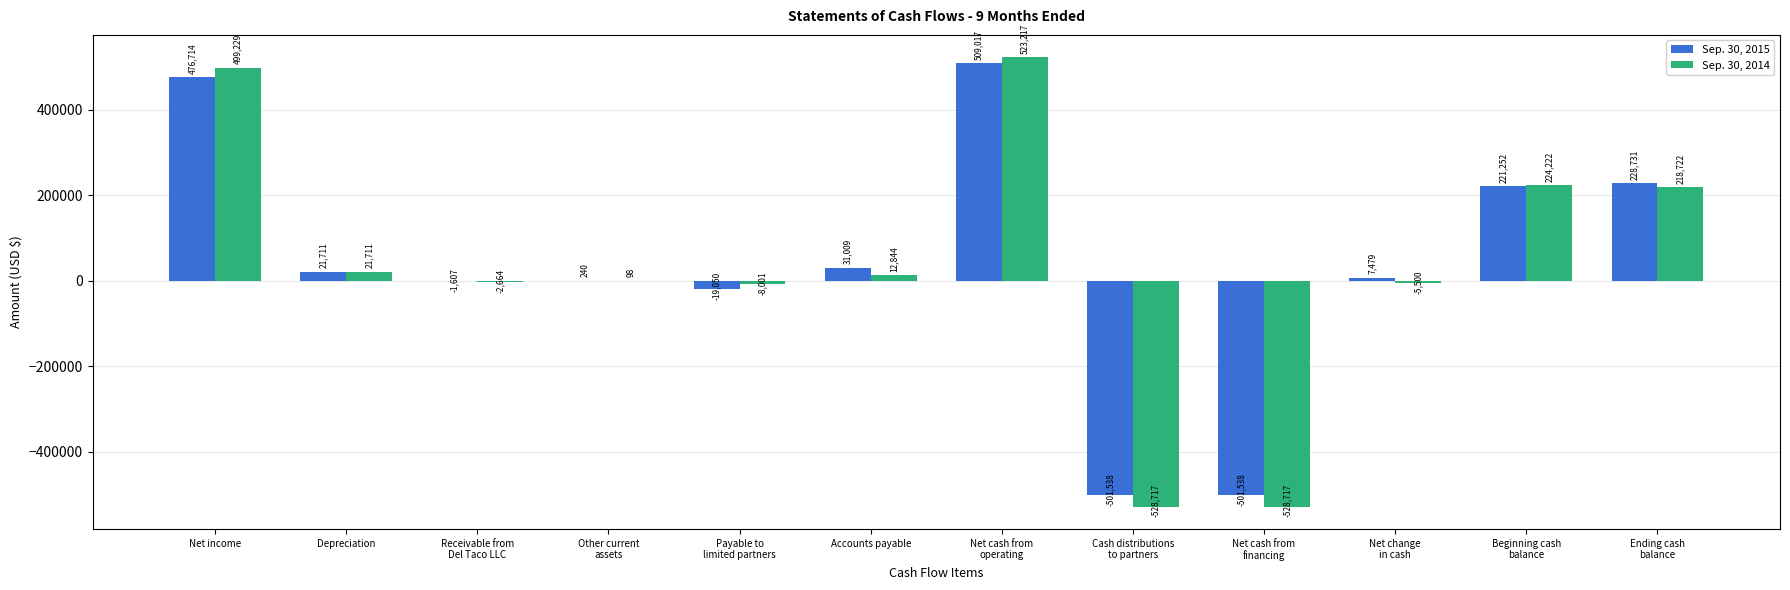

What are all the series names shown in the legend?

Sep. 30, 2015, Sep. 30, 2014